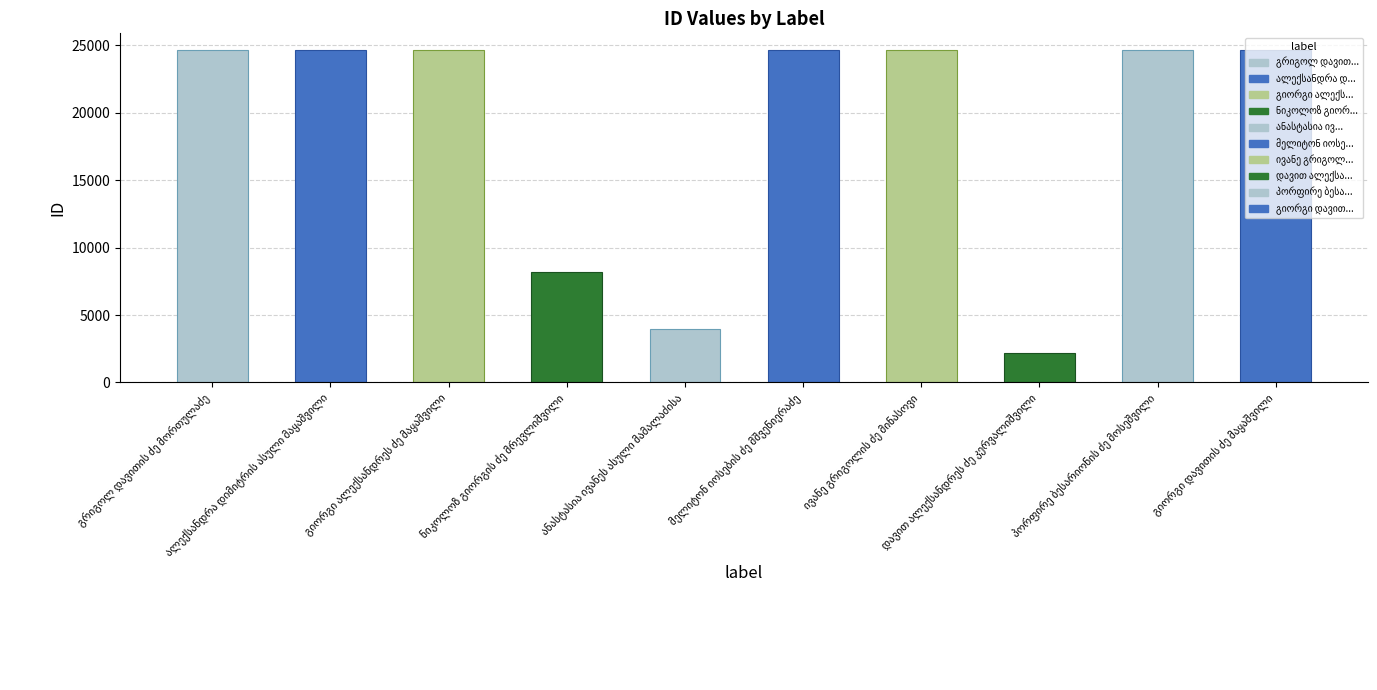

True or false: the data shows 6637 at ივანე გრიგოლის ძე მინასოვი.

False